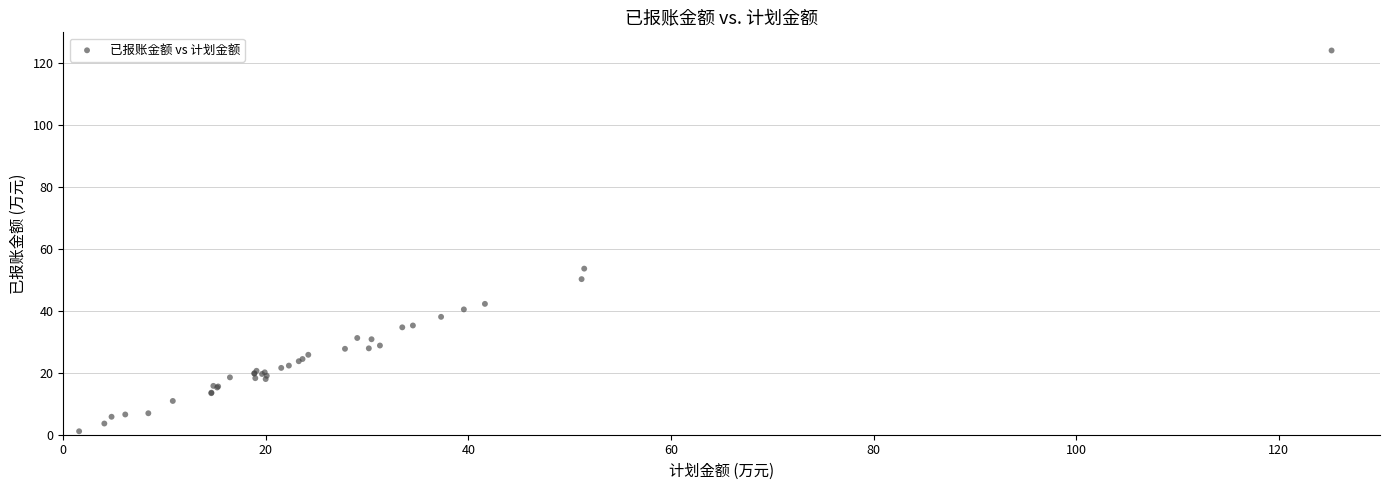

What Y value in the scatter plot is closest to 62?

53.7